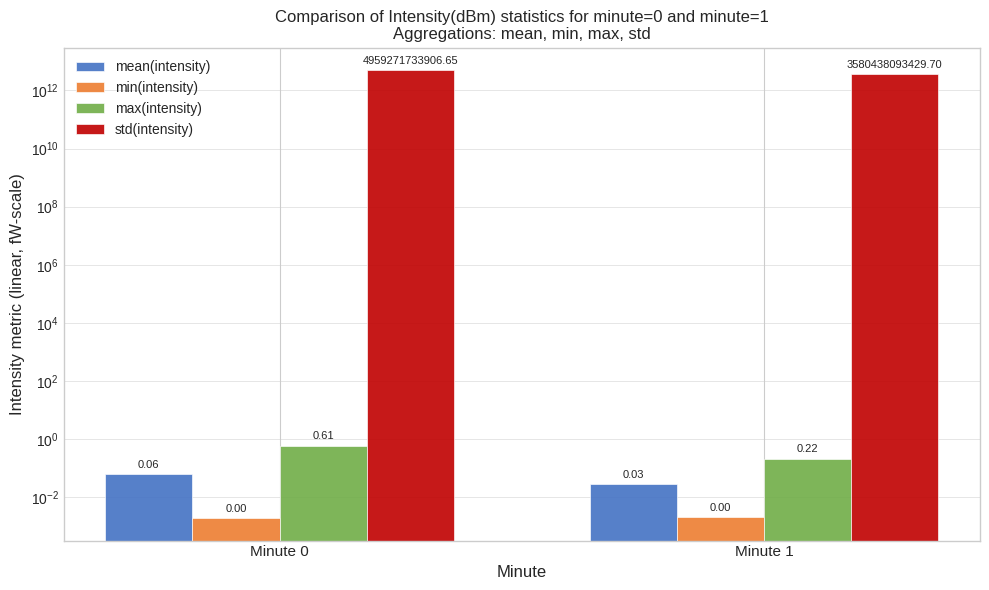

Reading left to right, transcribe all the data shown in this chart.

mean(intensity): 0.1	0.0
min(intensity): 0.0	0.0
max(intensity): 0.6	0.2
std(intensity): 4959271733906.6	3580438093429.7